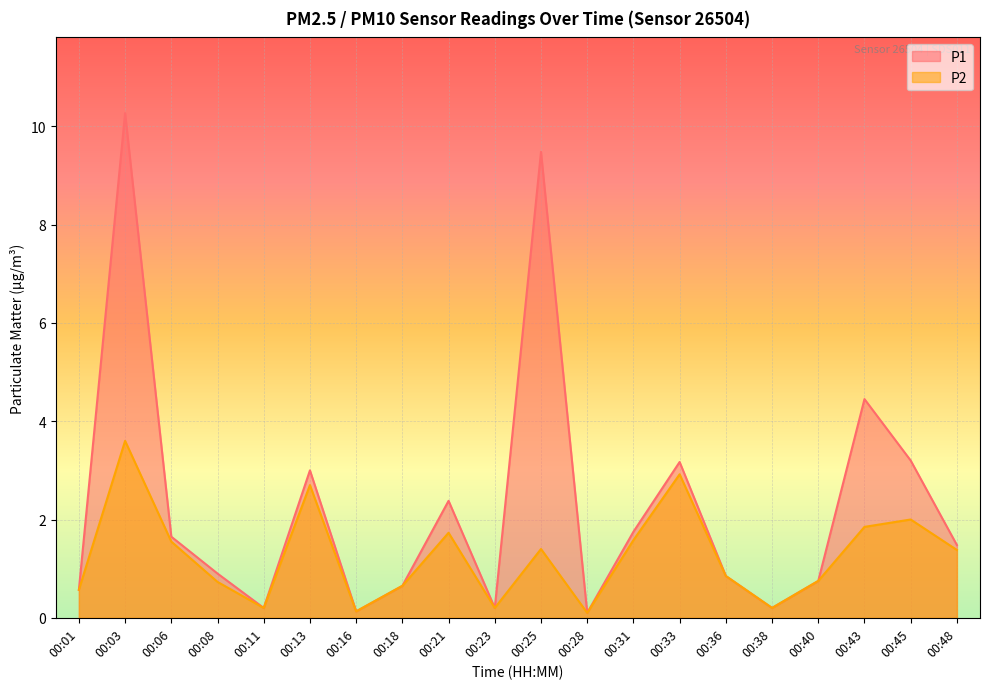

Reading left to right, list all the values displayed in this chart.

P1: 0.6	10.3	1.6	0.9	0.2	3.0	0.1	0.7	2.4	0.2	9.5	0.1	1.8	3.2	0.8	0.2	0.8	4.5	3.2	1.5
P2: 0.6	3.6	1.6	0.7	0.2	2.7	0.1	0.7	1.7	0.2	1.4	0.1	1.6	2.9	0.8	0.2	0.8	1.9	2.0	1.4